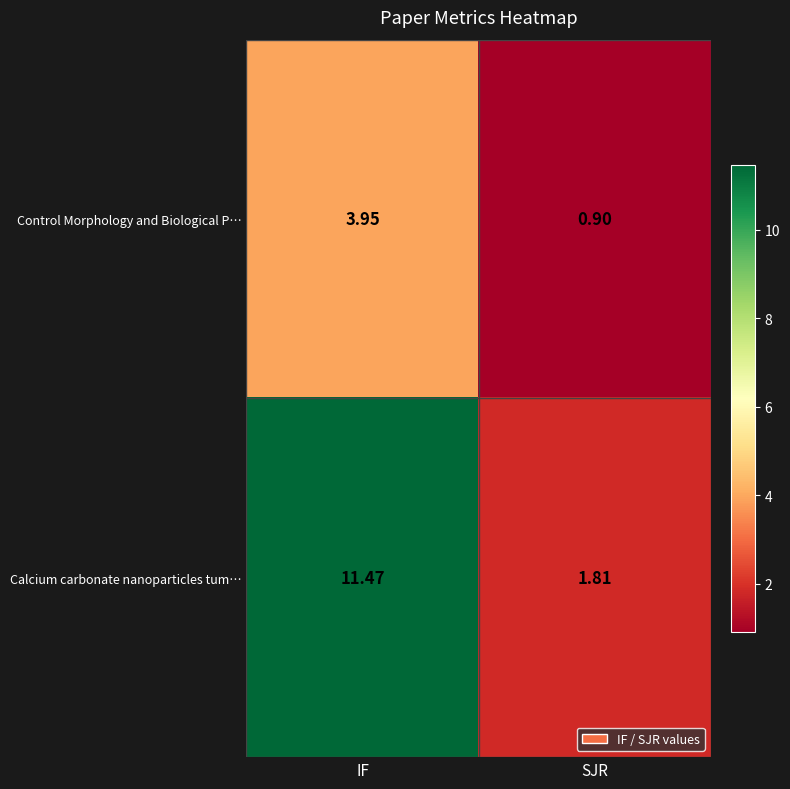

Is the value of Control Morphology and Biological P… at SJR greater than the value of Calcium carbonate nanoparticles tum… at SJR?

No